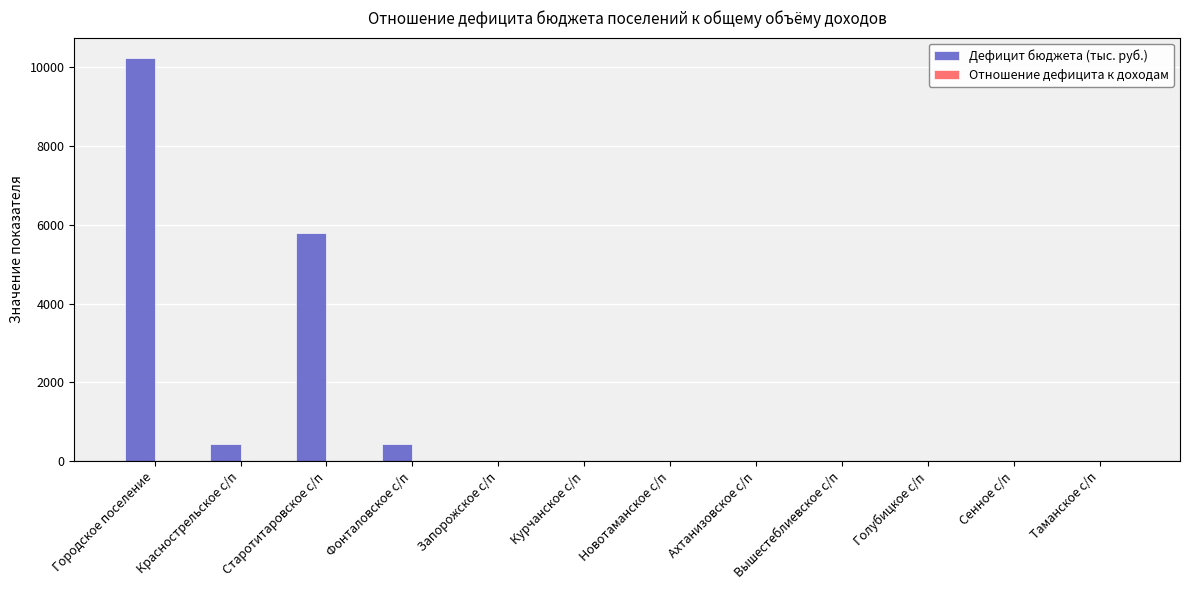

What is the maximum value shown in the chart?

10238.3